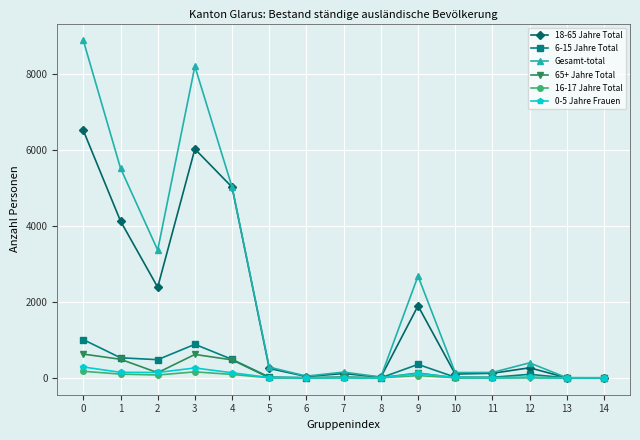

Which series has the widest spread of values?

Gesamt-total